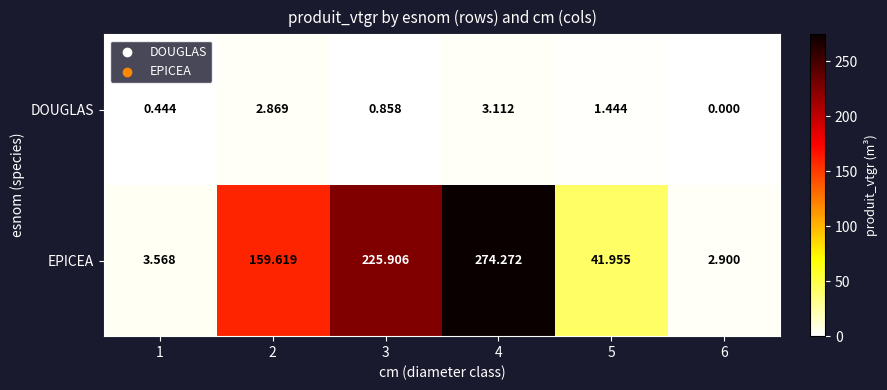

Which series has the largest range (max minus min)?

EPICEA